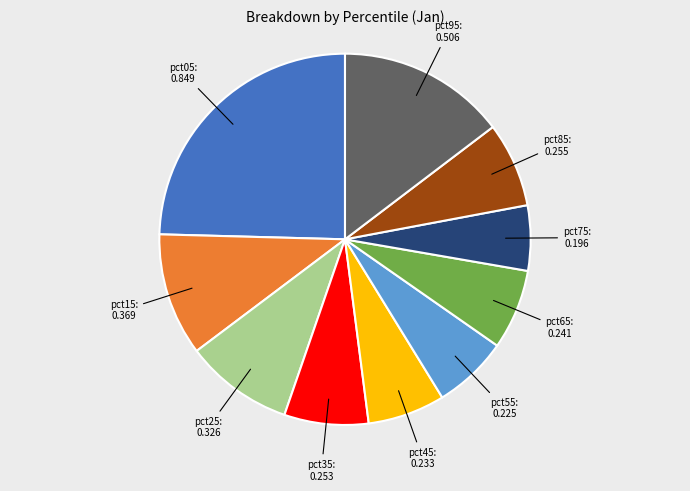

Is there any slice that represents more than half of the pie?

No